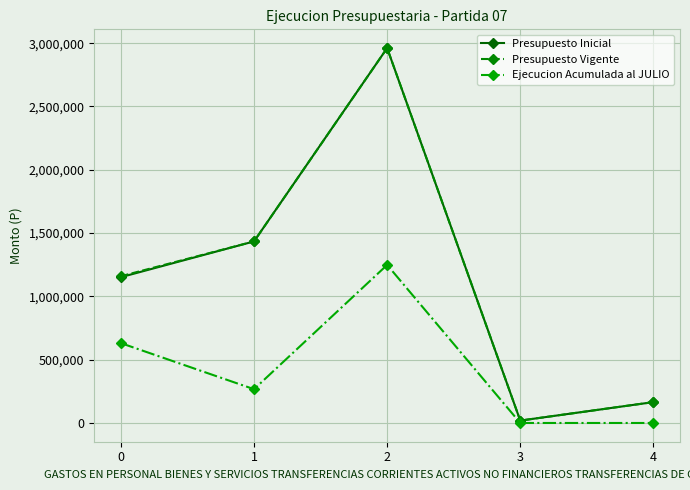

Where is the first local minimum for Presupuesto Inicial?

3